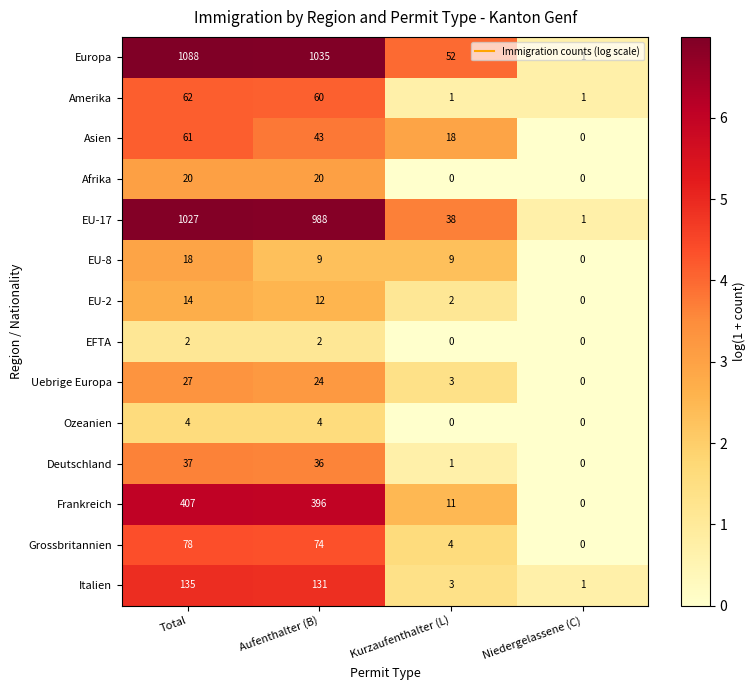

List the series in order of their peak value, lowest first.

EFTA, Ozeanien, EU-2, EU-8, Afrika, Uebrige Europa, Deutschland, Asien, Amerika, Grossbritannien, Italien, Frankreich, EU-17, Europa